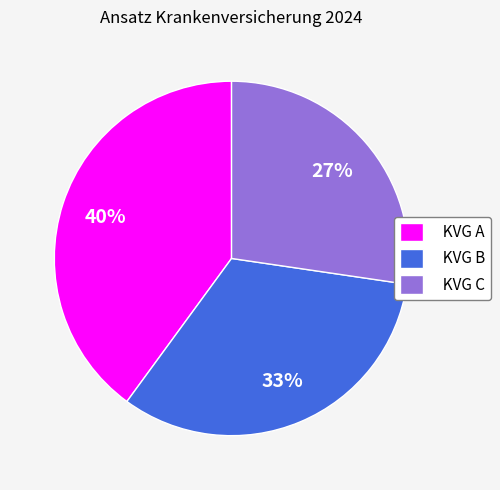

Is there a majority slice in this chart?

No